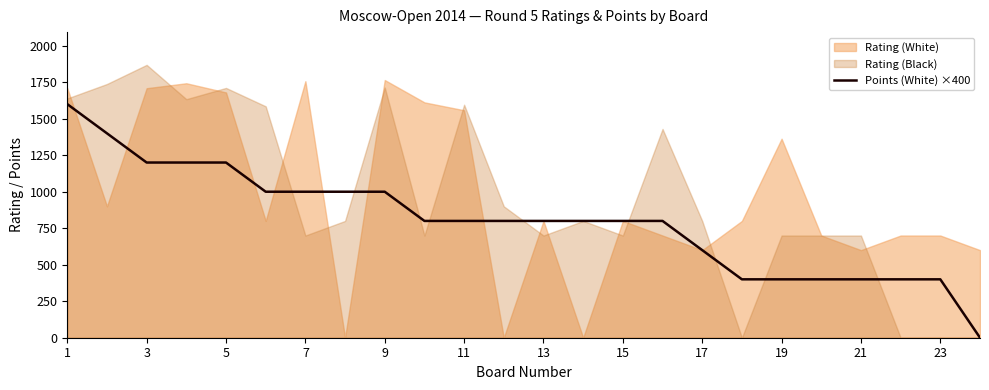

The value of Points (White) ×400 at 5 is 1200. True or false?

True